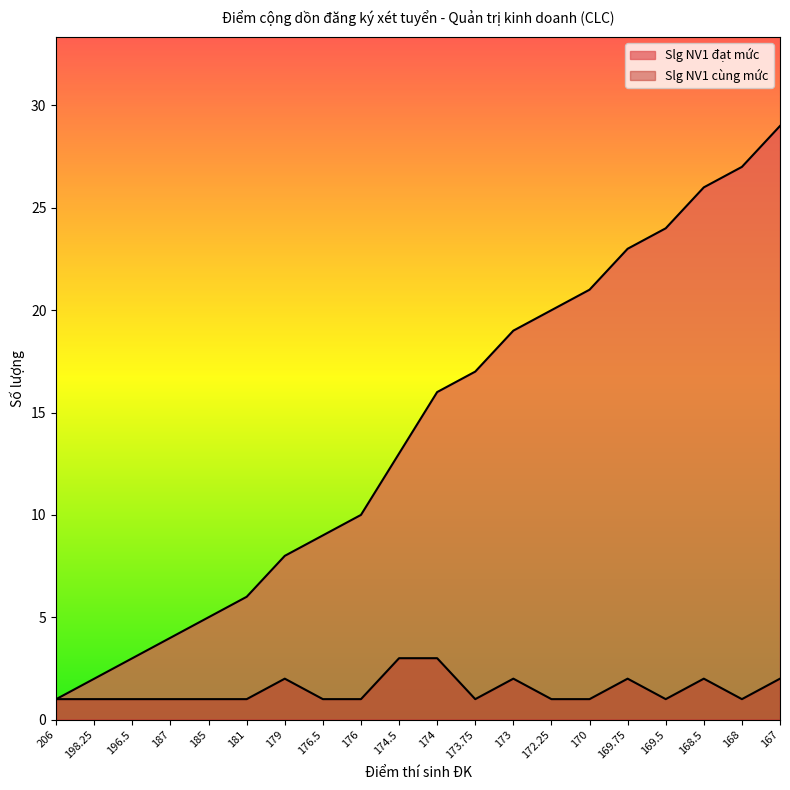

What is the sum of all Slg NV1 đạt mức values?

283